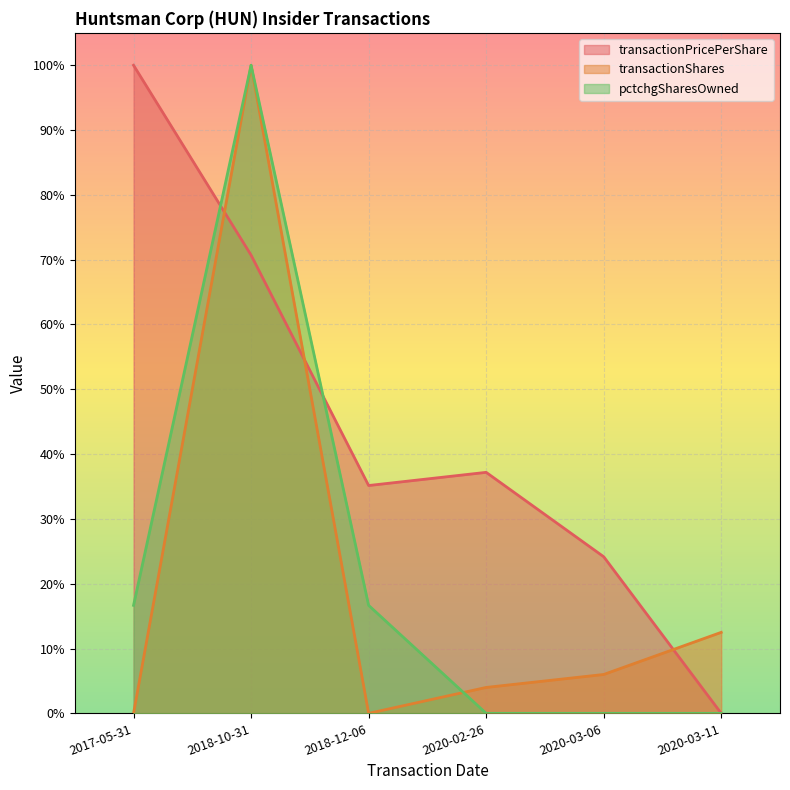

True or false: transactionPricePerShare has a value of 0.7 at 2018-10-31.

True